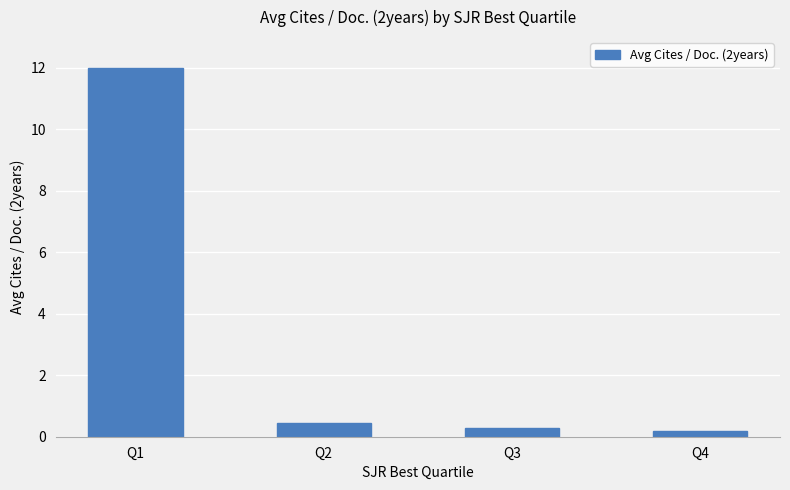

What is the difference between the maximum and minimum values?

11.8